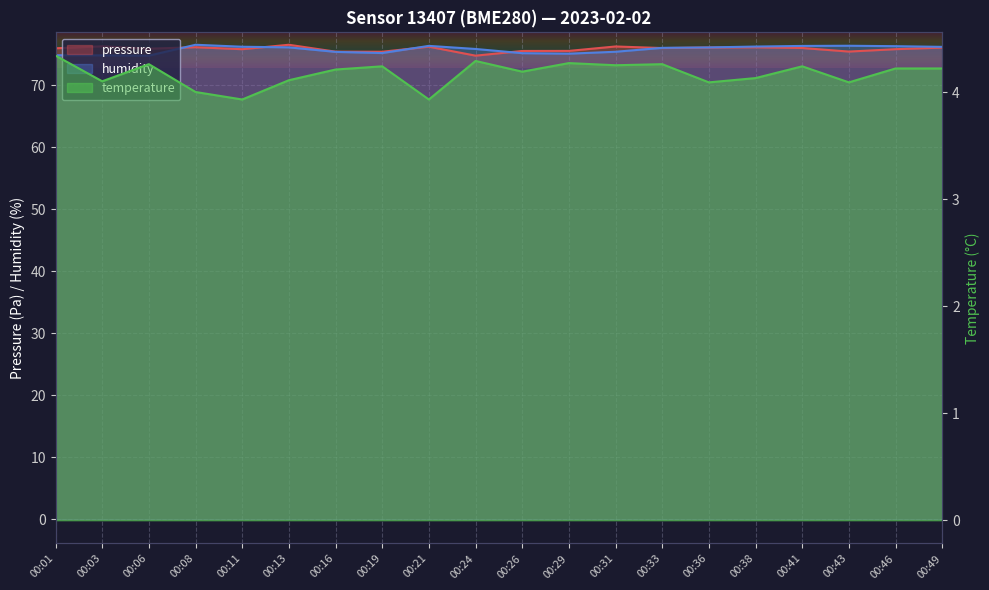

Count the number of data series in this chart.

3